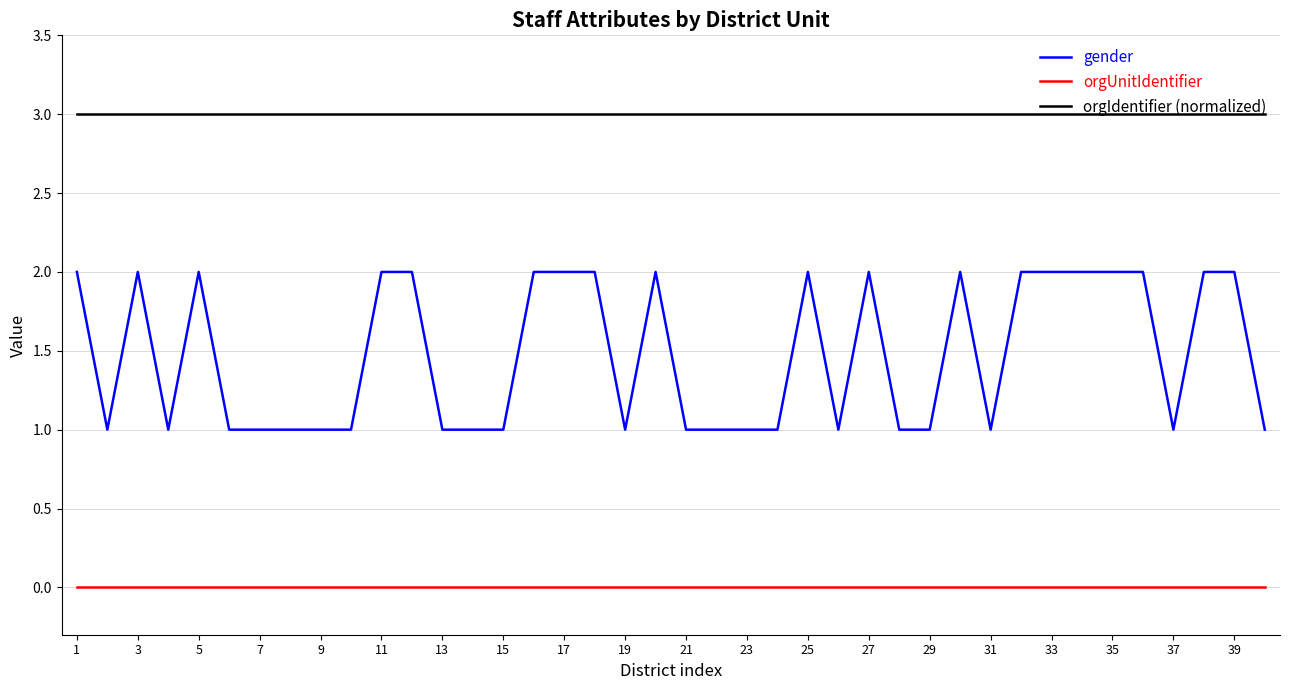

Rank the series by their maximum value, from lowest to highest.

orgUnitIdentifier, gender, orgIdentifier (normalized)